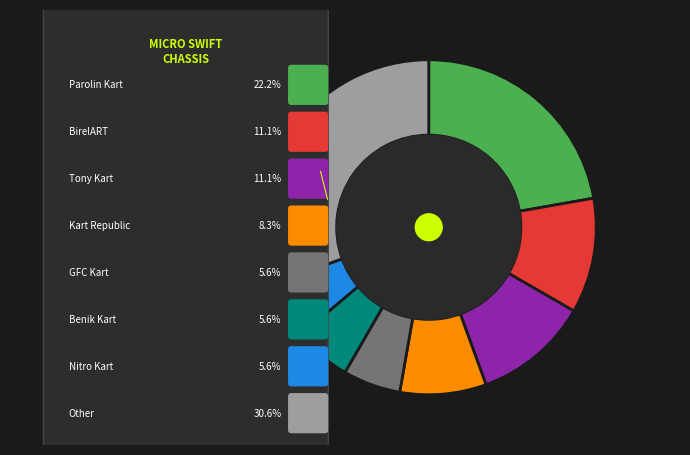

Do Benik Kart and Nitro Kart together represent more than half of the pie?

No